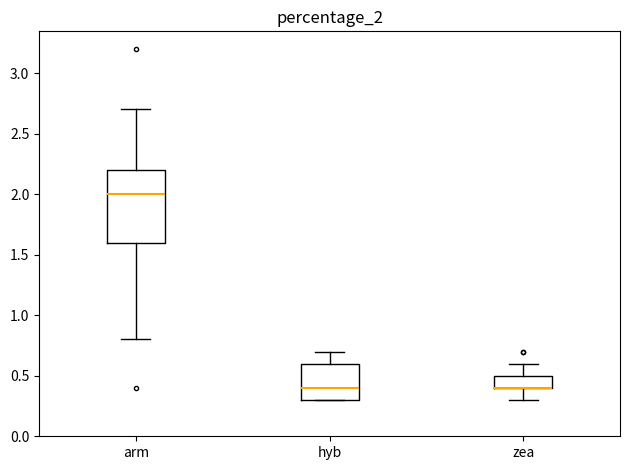

Reading left to right, read every box against the y-axis: the position of its median line, the range the box covers, and the ends of its whiskers. The values are not printed on the chart, so give them approximately, as read against the axis.

arm: median 2.0, box 1.6 to 2.2, whiskers 0.8 to 2.7
hyb: median 0.4, box 0.3 to 0.6, whiskers 0.3 to 0.7
zea: median 0.4 (drawn on the box's lower edge), box 0.4 to 0.5, whiskers 0.3 to 0.6